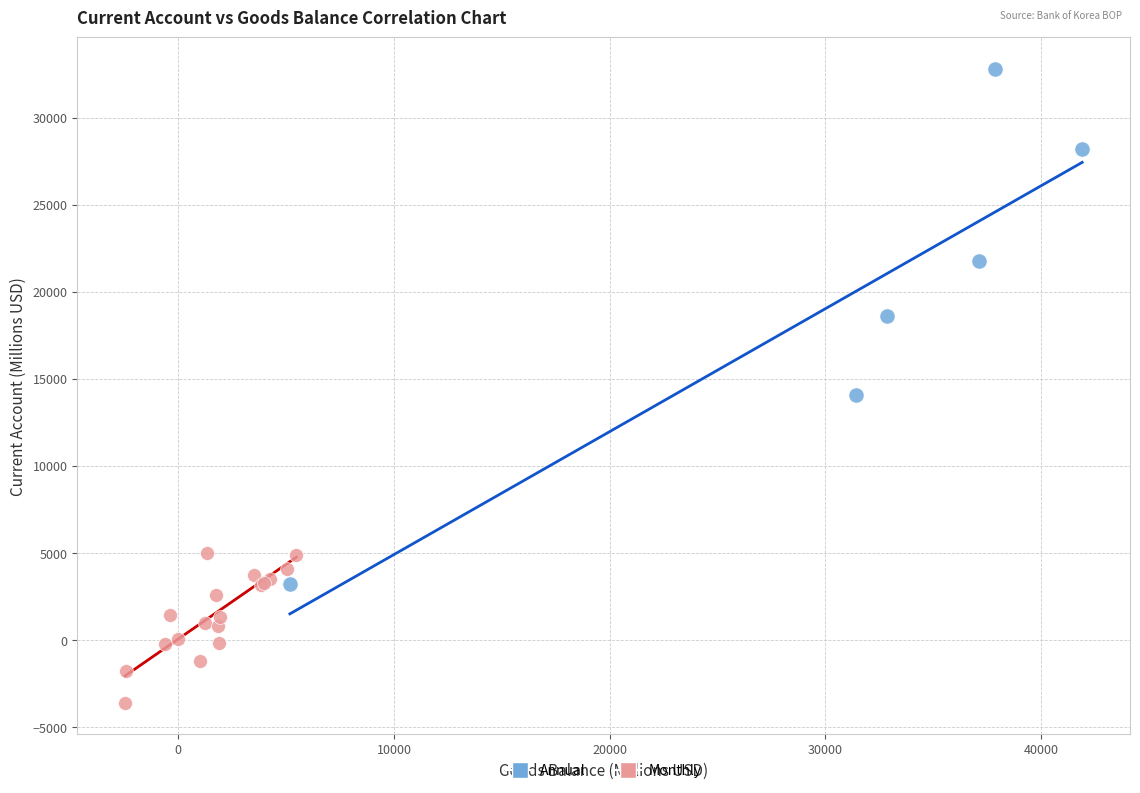

Which series has the largest Y range (max minus min)?

Annual